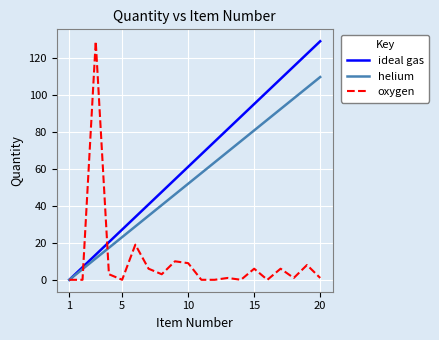

Which series has the largest total across all categories?

ideal gas